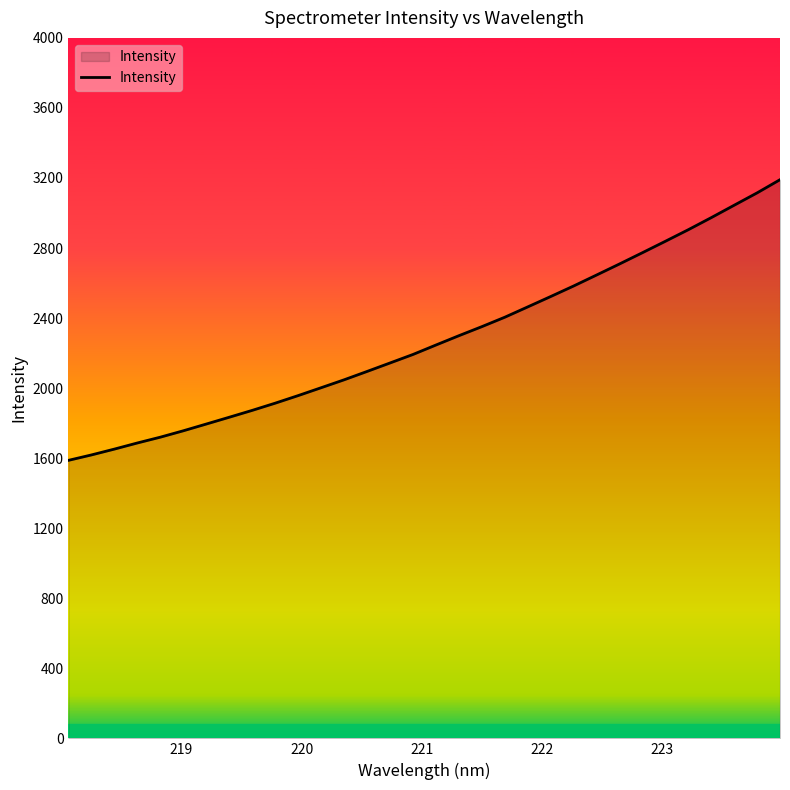

What is the minimum value shown in the chart?

1587.6